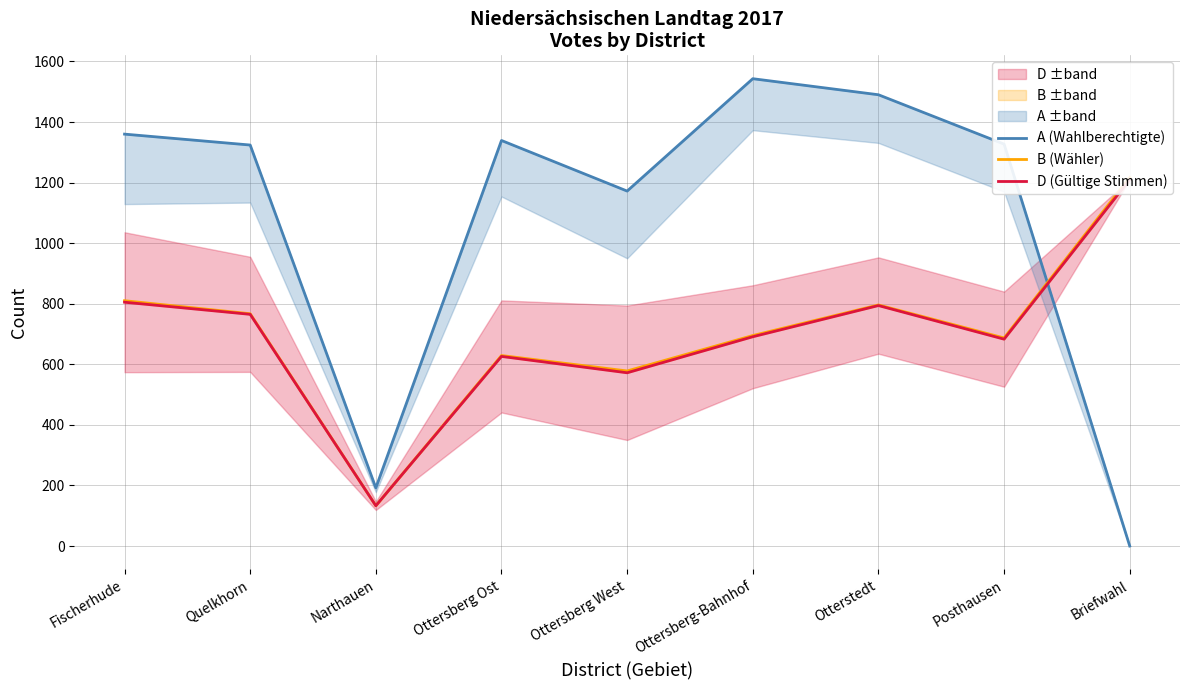

What is the spread (max minus min) of values at Briefwahl?

1217